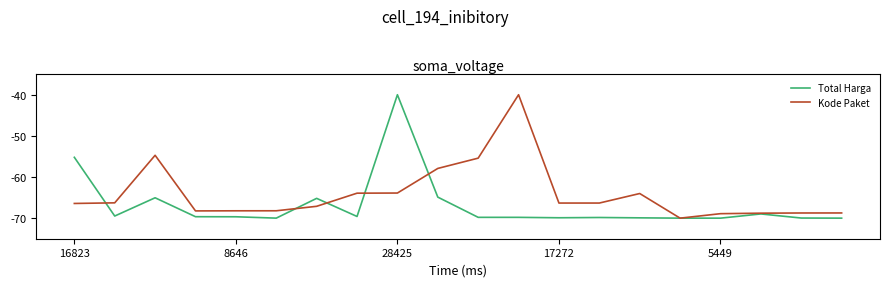

What is the minimum value shown in the chart?

-70.0